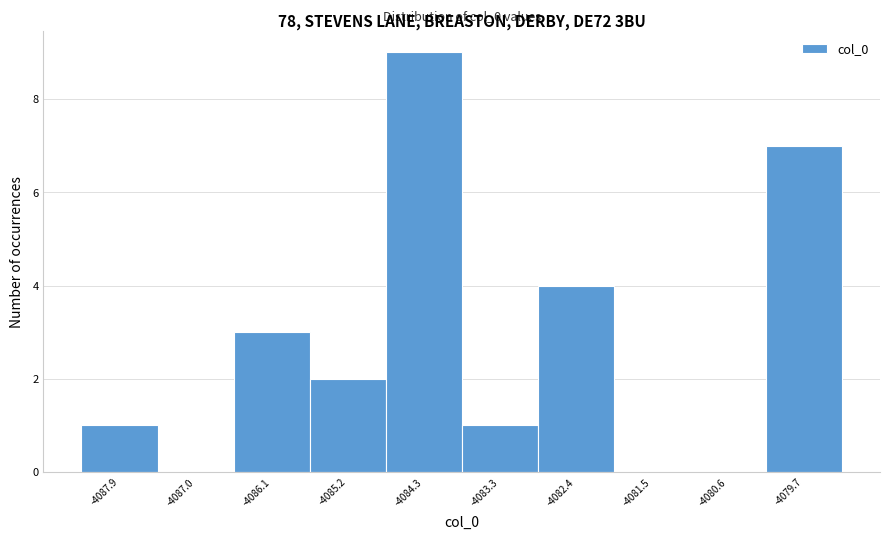

Over which range of the x-axis is the bar tallest?

-4084.7 to -4083.8